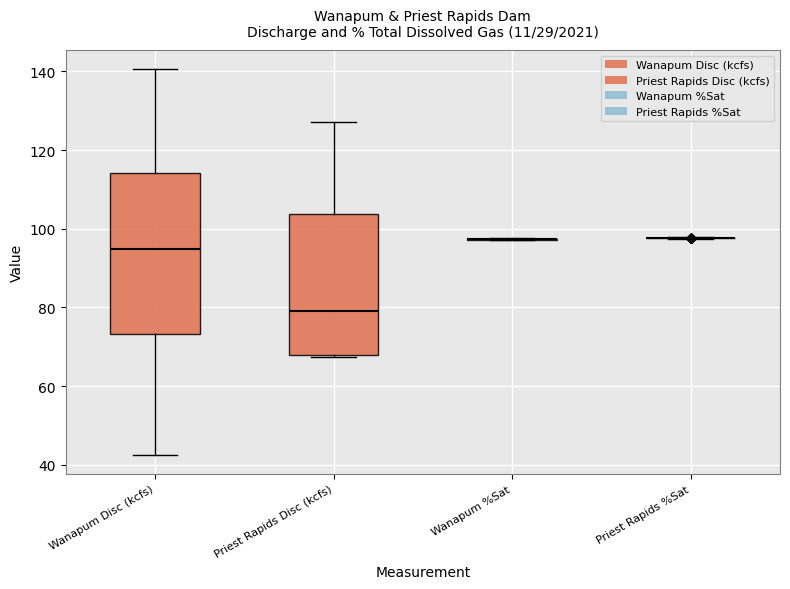

Reading left to right, transcribe this box plot: for each box, give where its median line is, the range the box spans, and where its two whiskers end, as read against the y-axis. The values are not printed on the chart, so give them approximately, as read against the axis.

Wanapum Disc (kcfs): median 94, box 74 to 114, whiskers 42 to 140
Priest Rapids Disc (kcfs): median 80, box 68 to 104, whiskers 68 to 128
Wanapum %Sat: box collapsed to a line at 98, whiskers 98 to 98
Priest Rapids %Sat: box collapsed to a line at 98, whiskers 98 to 98